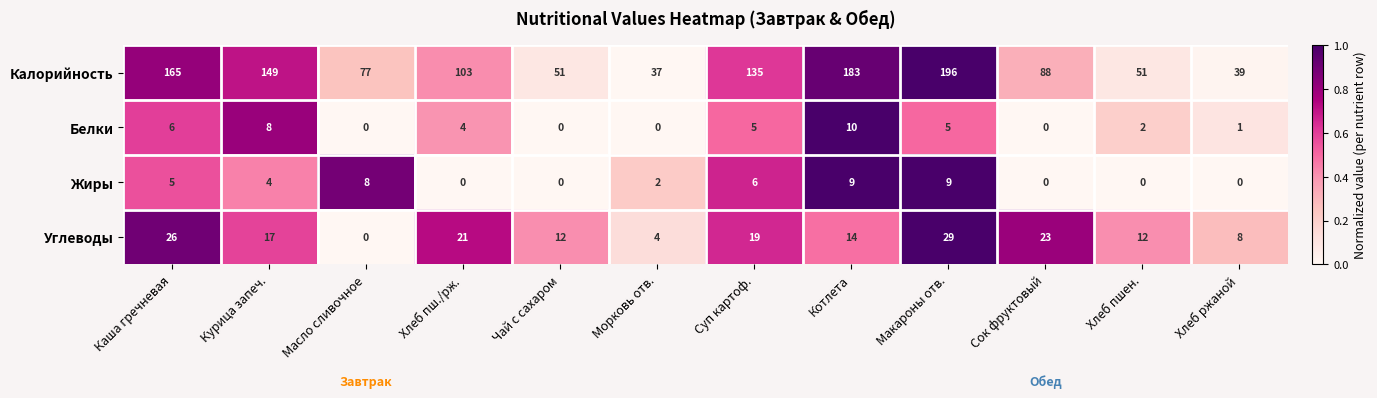

Which series has the largest total across all categories?

Калорийность